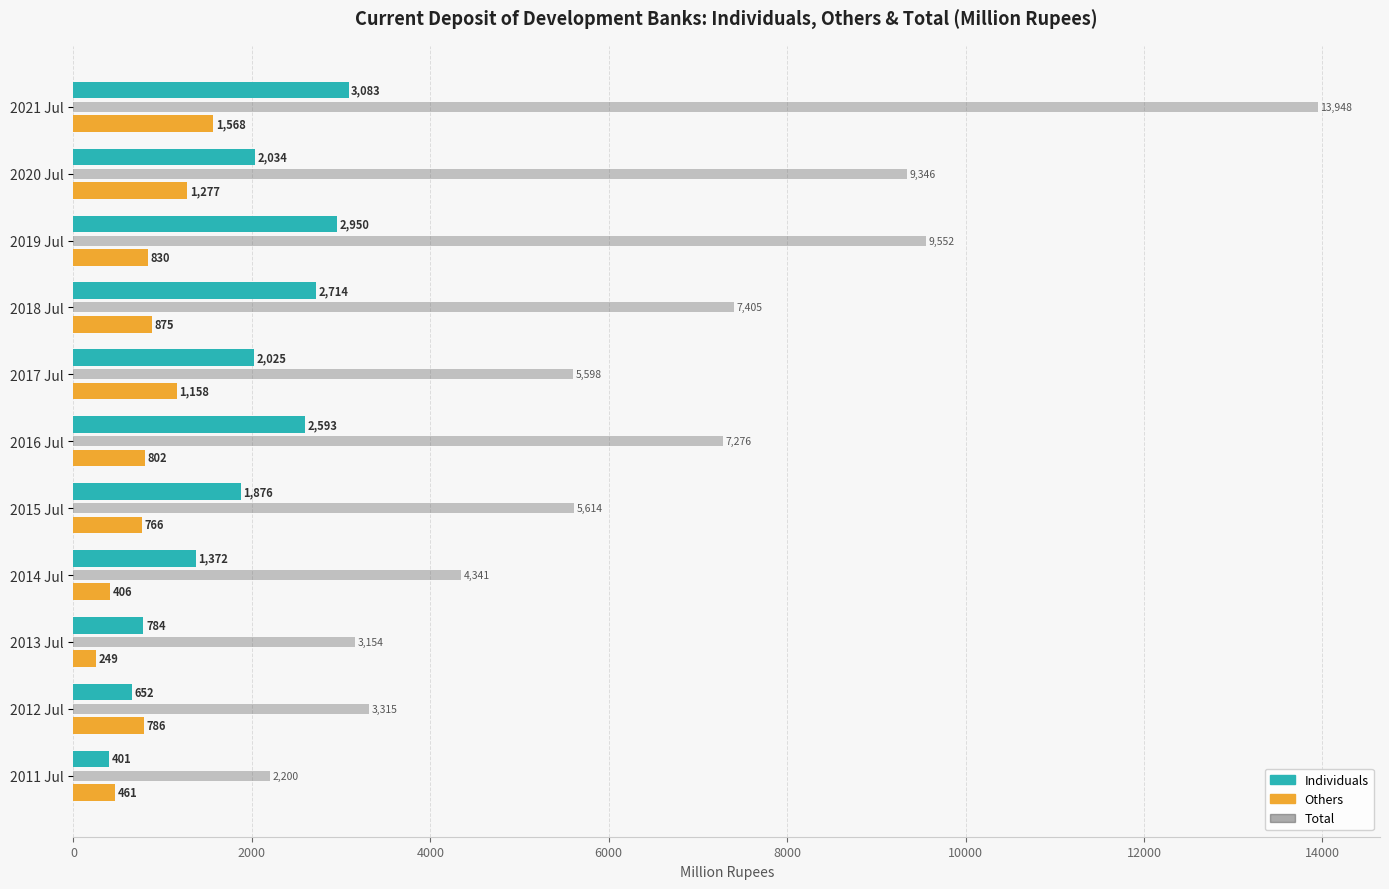

Is it true that Individuals equals 566.9 at 2017 Jul?

False